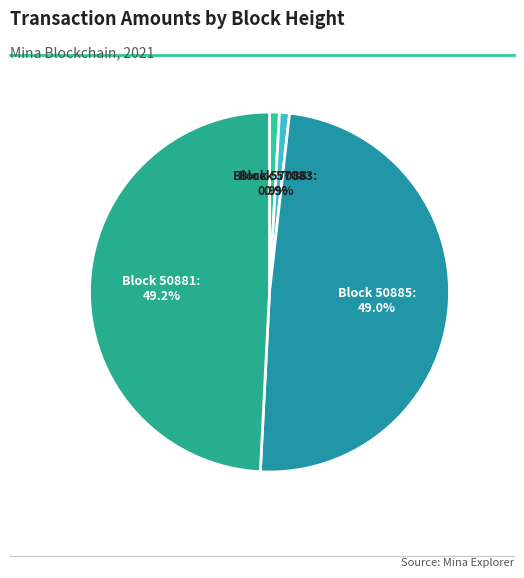

How many slices are in this pie chart?

4